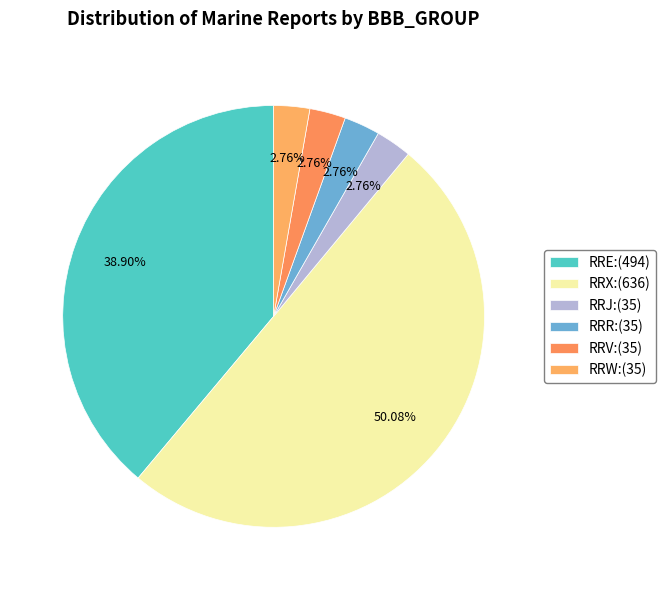

To the nearest percent, what is the average slice percentage?

17%